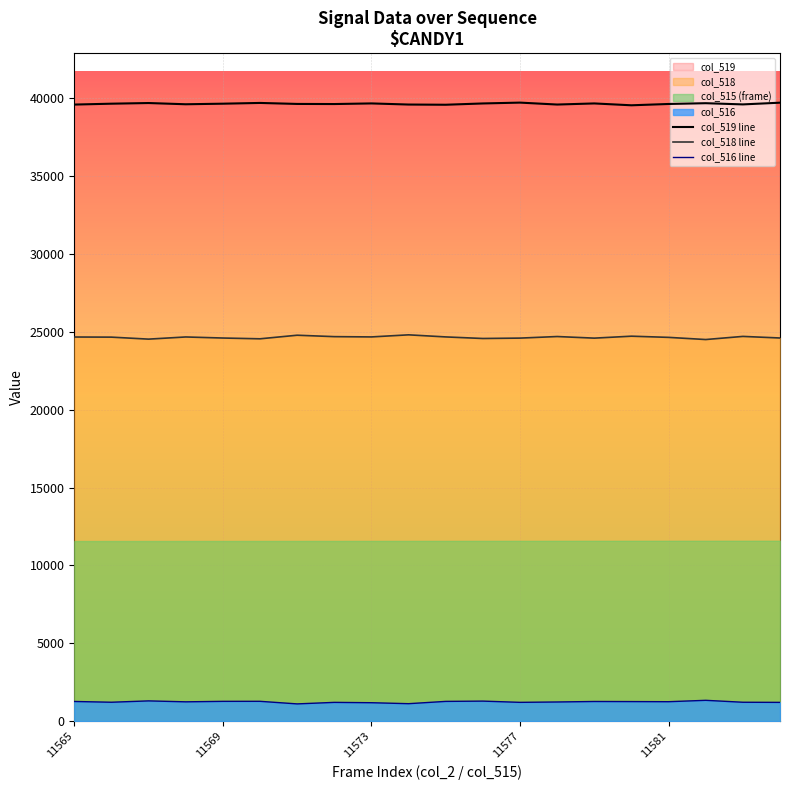

How many lines are shown in the chart?

3